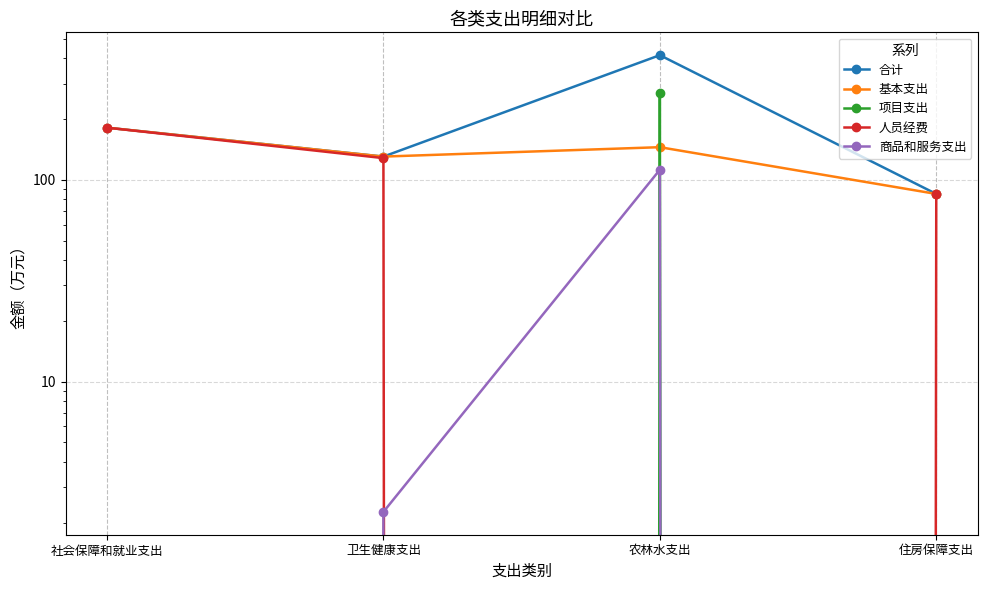

What is the difference between the highest and lowest values at 社会保障和就业支出?

181.4